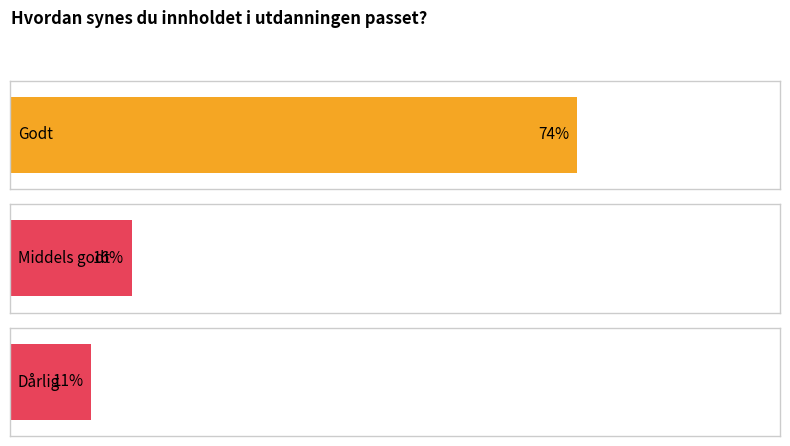

What is the sum of all proportion values?

100.0